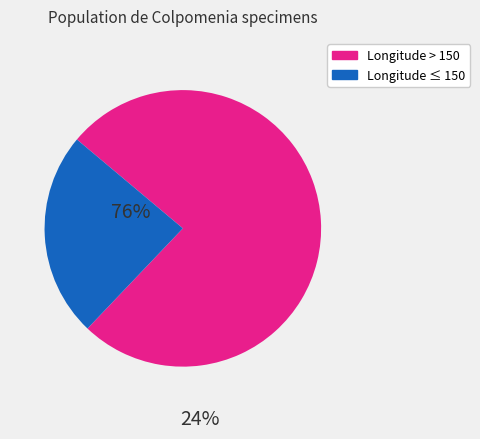

Does any single category account for the majority?

Yes